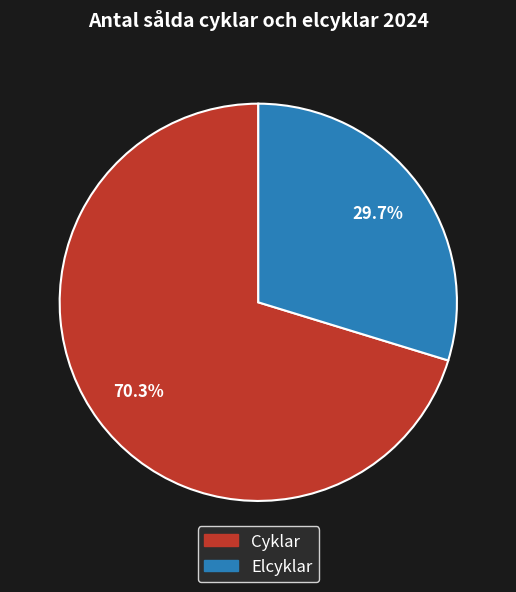

Does any single category account for the majority?

Yes